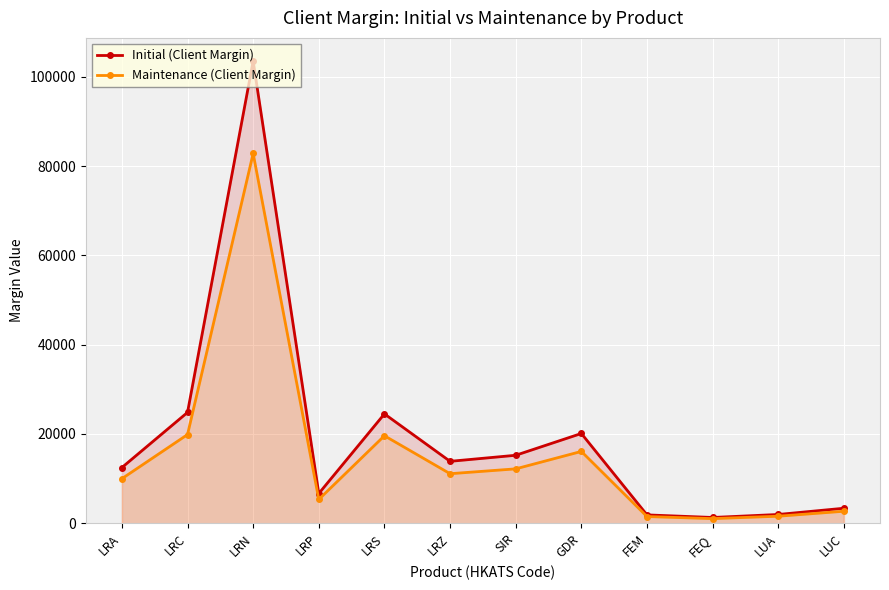

True or false: Initial (Client Margin) and Maintenance (Client Margin) intersect in this chart.

False